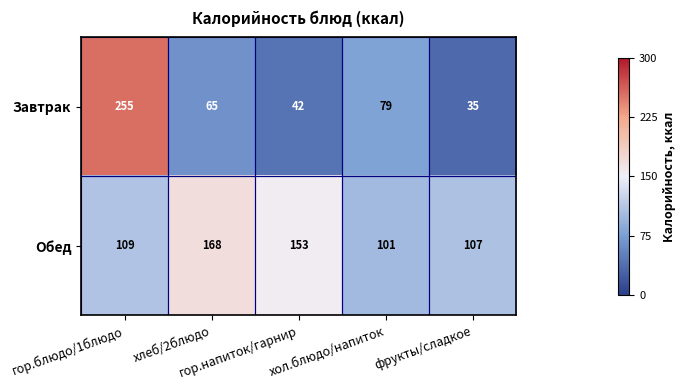

Which series has the largest range (max minus min)?

Завтрак